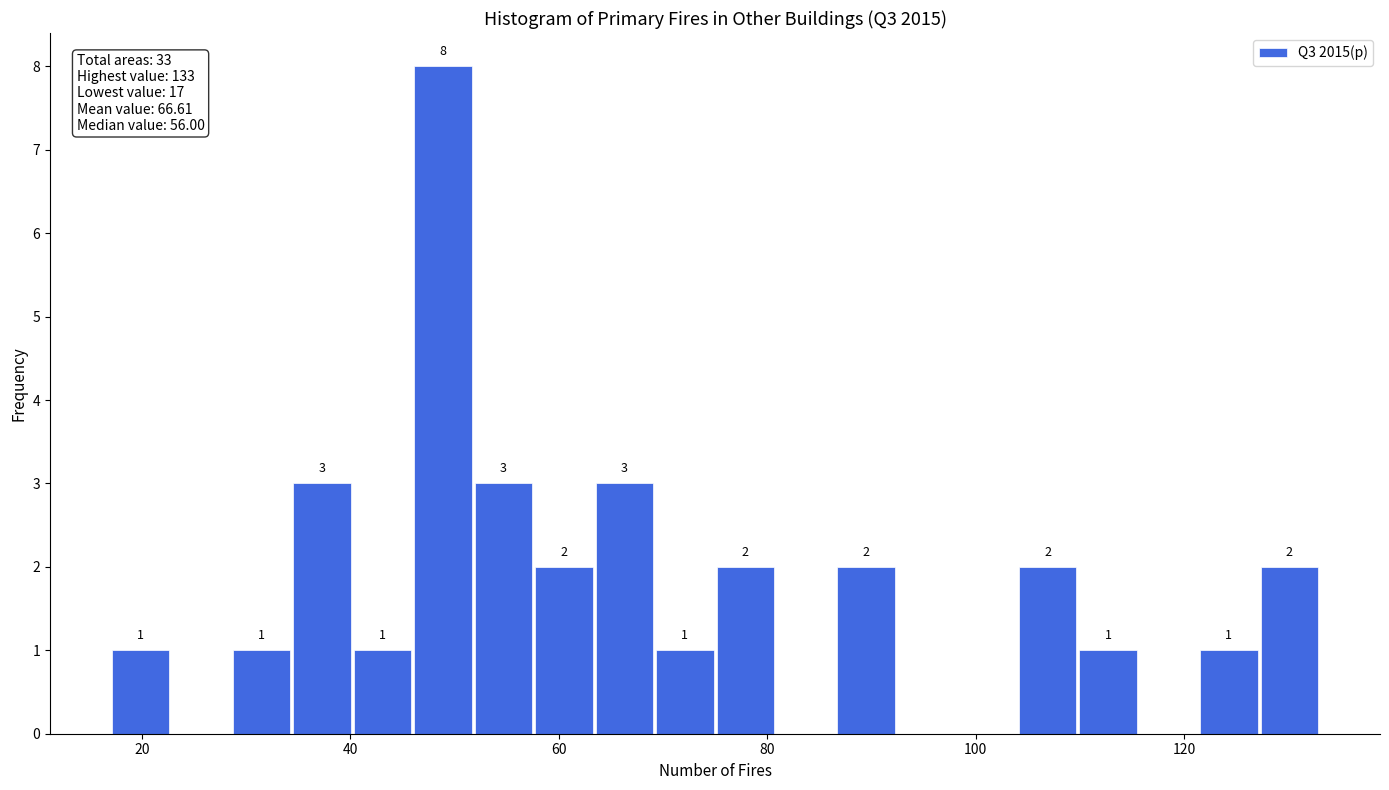

Read against the x-axis, roughly where is the centre of the tallest bar?

48